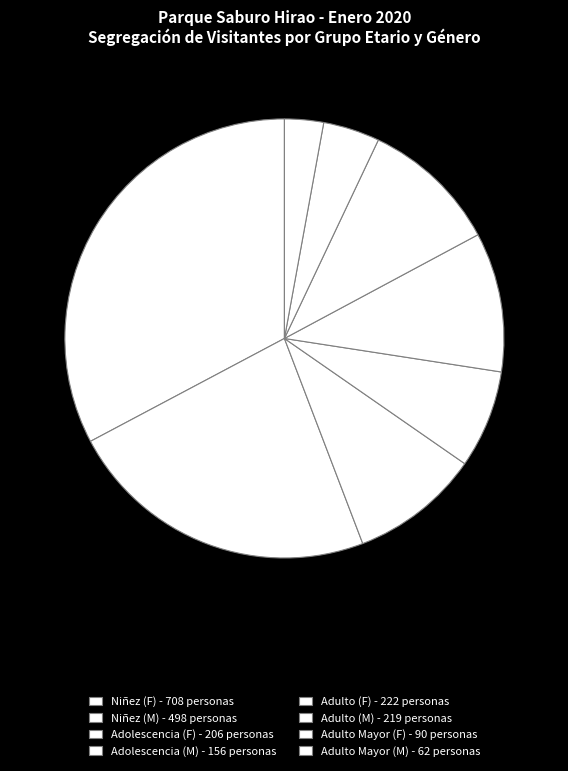

What is the total percentage of Adulto (M) and Adulto (F)?

20.4%